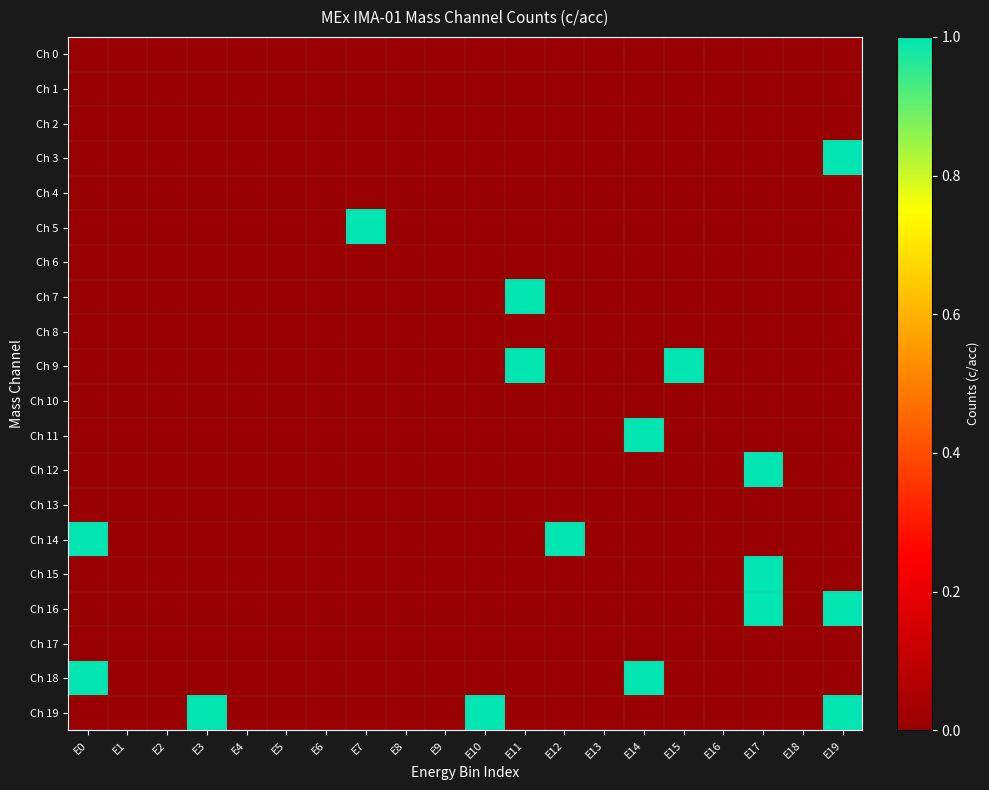

At which category does the chart reach its peak across all series?

E19